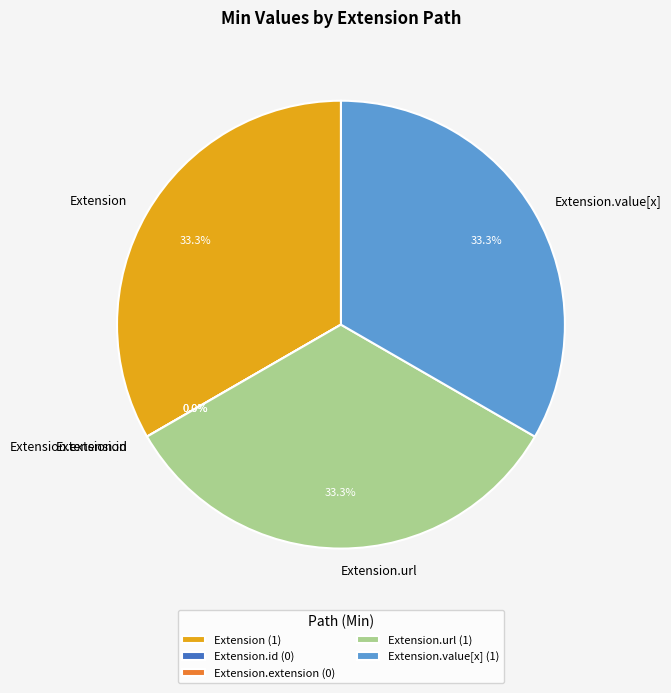

To the nearest percent, what is the combined percentage of Extension.value[x] and Extension?

67%